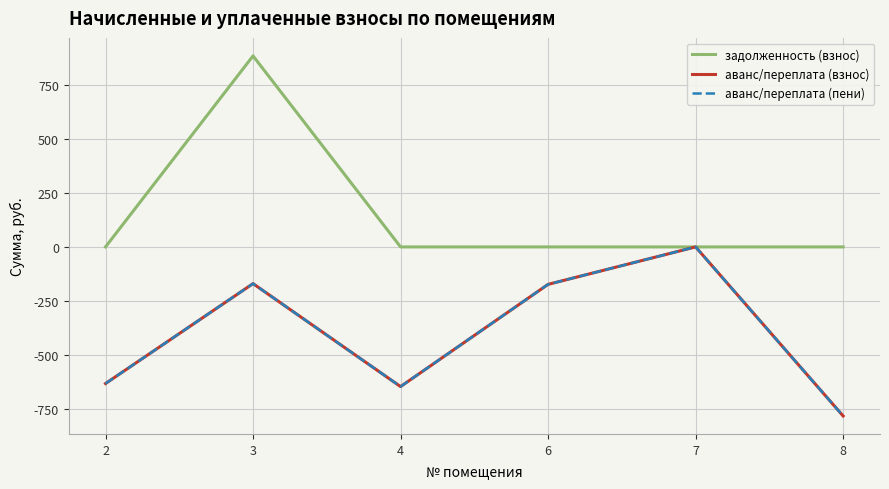

Does the chart have visible grid lines?

Yes